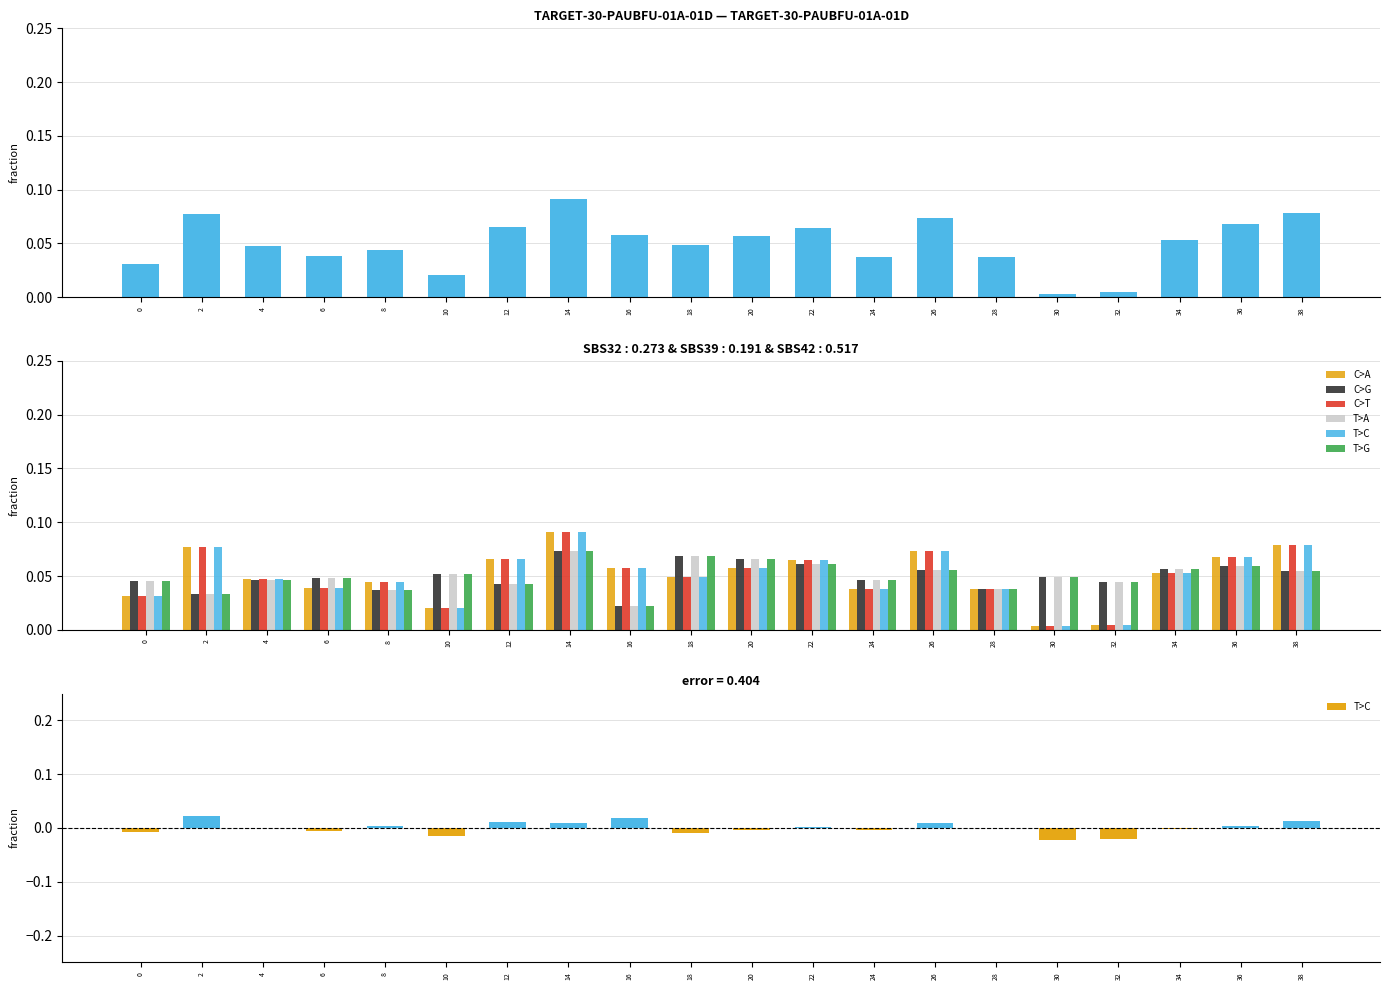

What is the difference between the T>C values at 22 and 32?

0.1